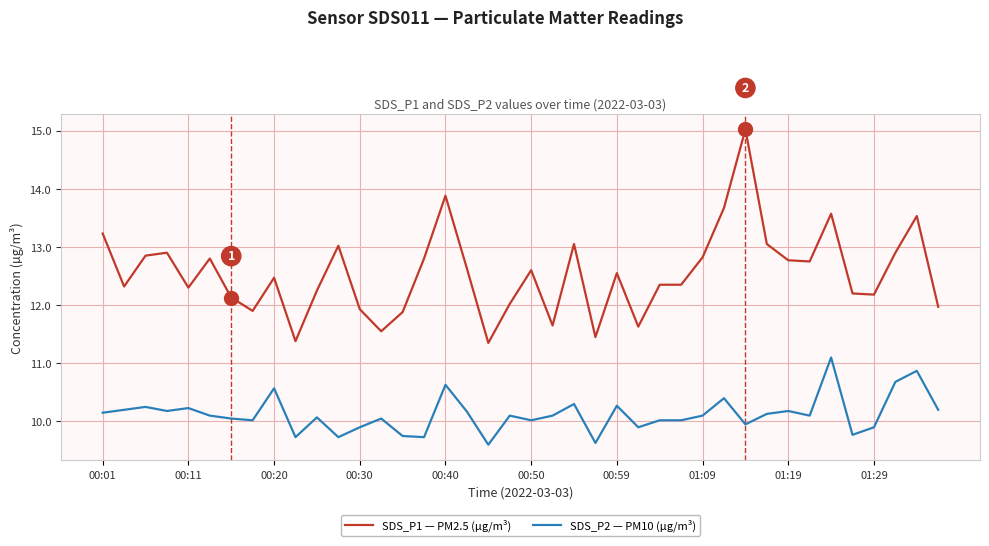

Which series has the largest range (max minus min)?

SDS_P1 — PM2.5 (µg/m³)